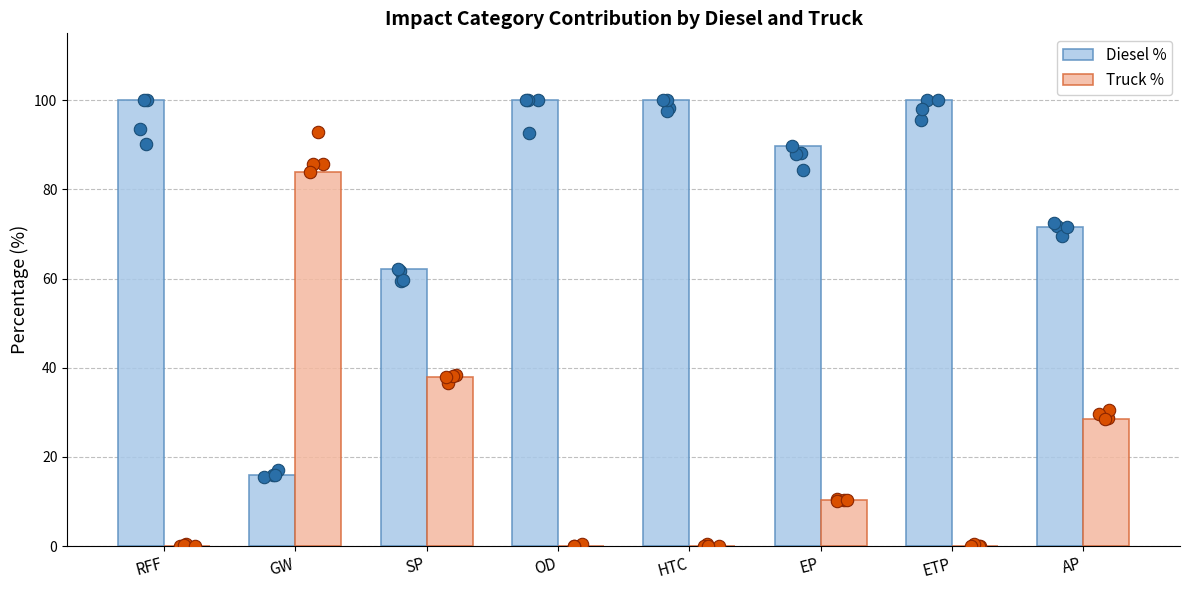

What are all the series names shown in the legend?

Diesel %, Truck %